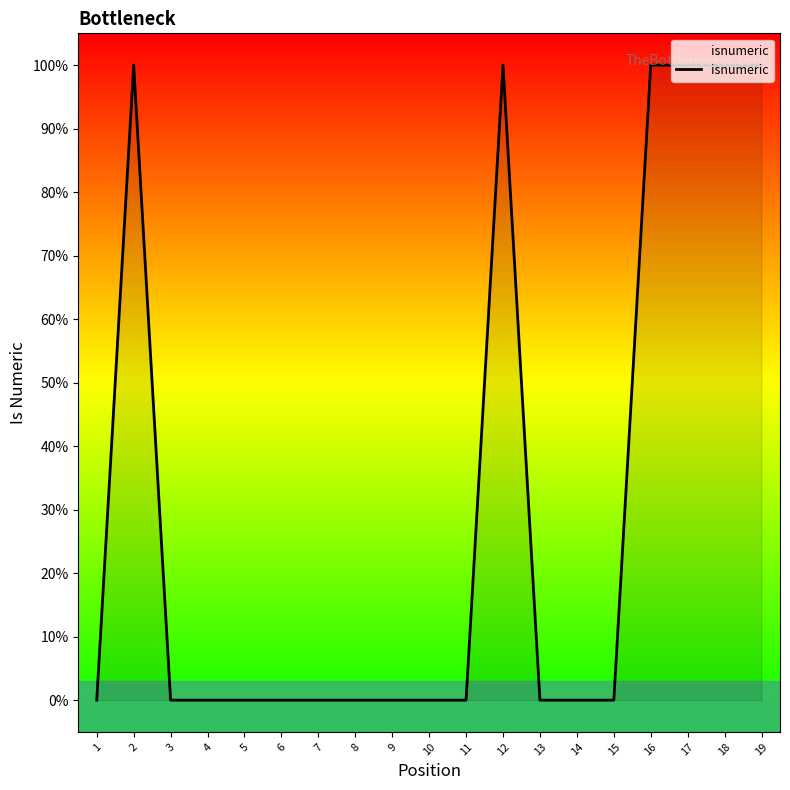

Does the chart have visible grid lines?

No